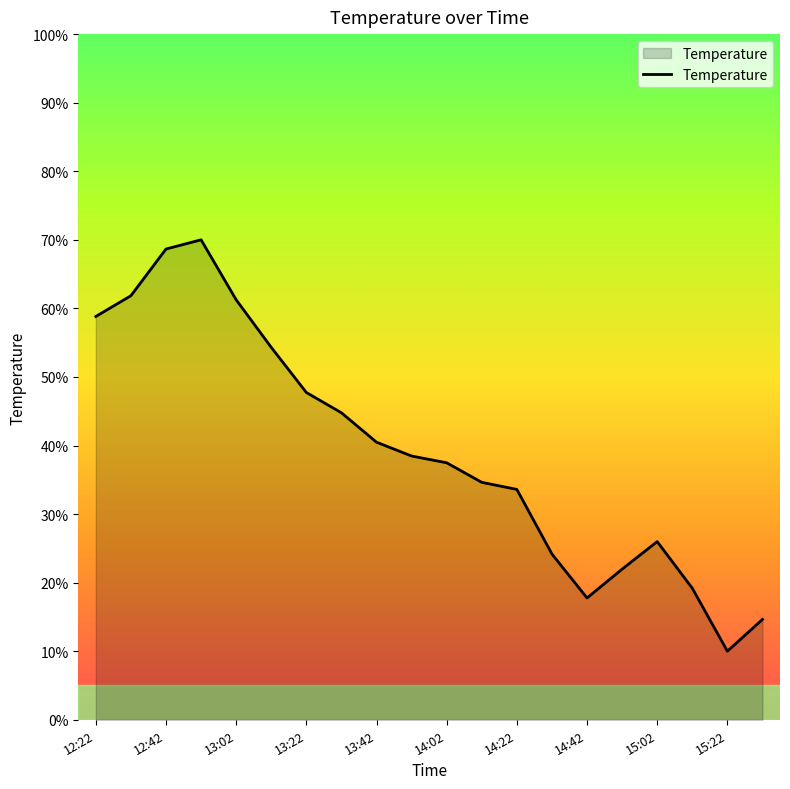

What is the maximum value shown in the chart?

70.0